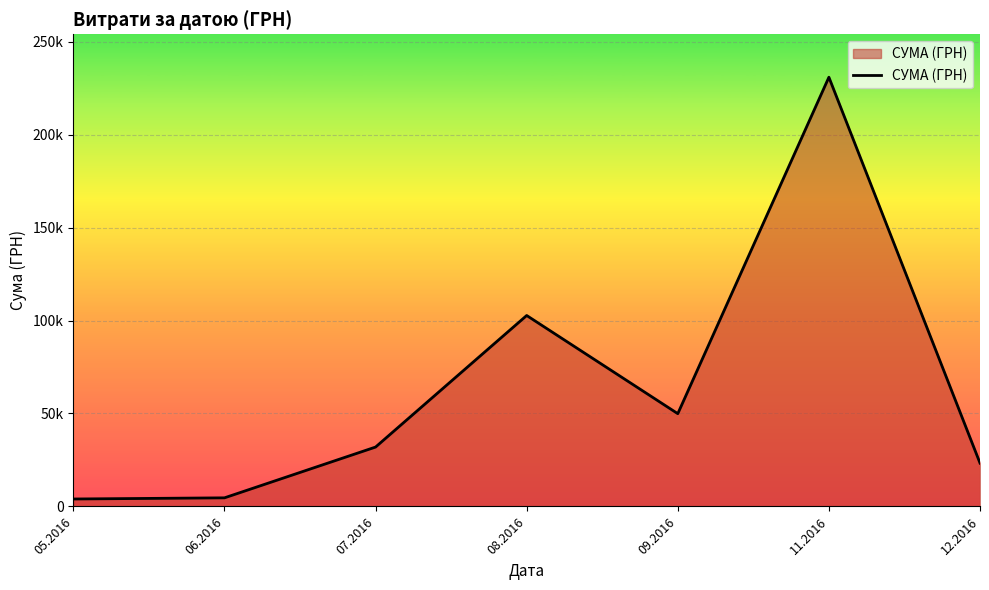

The value at 07.2016 is 31942.5. True or false?

True